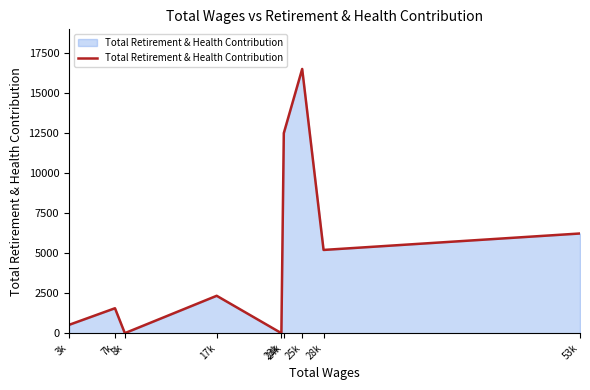

What value does the data have at 53k?

6232